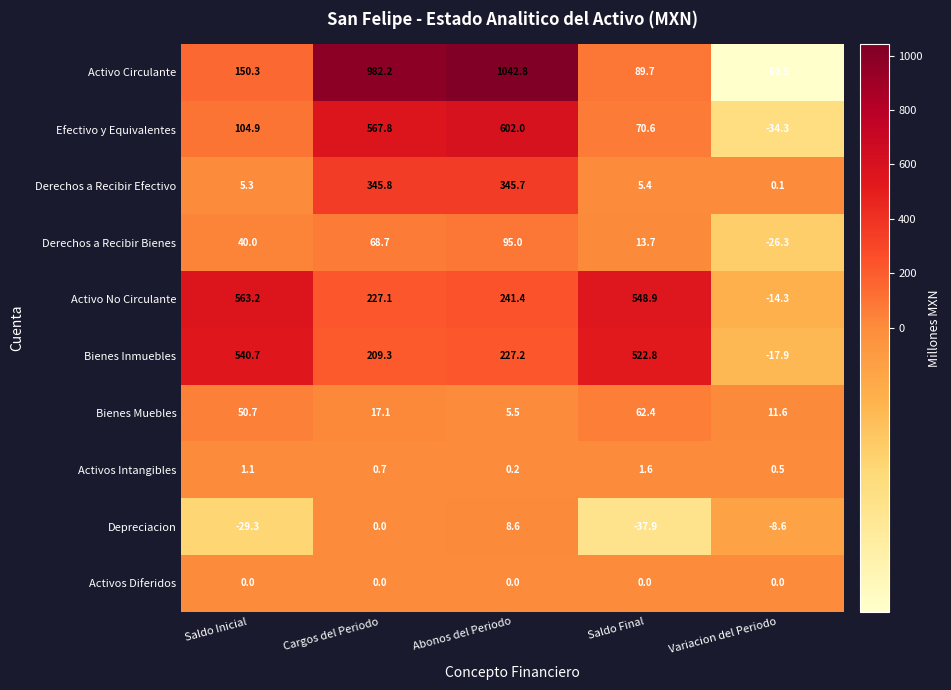

At which category does the chart reach its peak across all series?

Abonos del Periodo